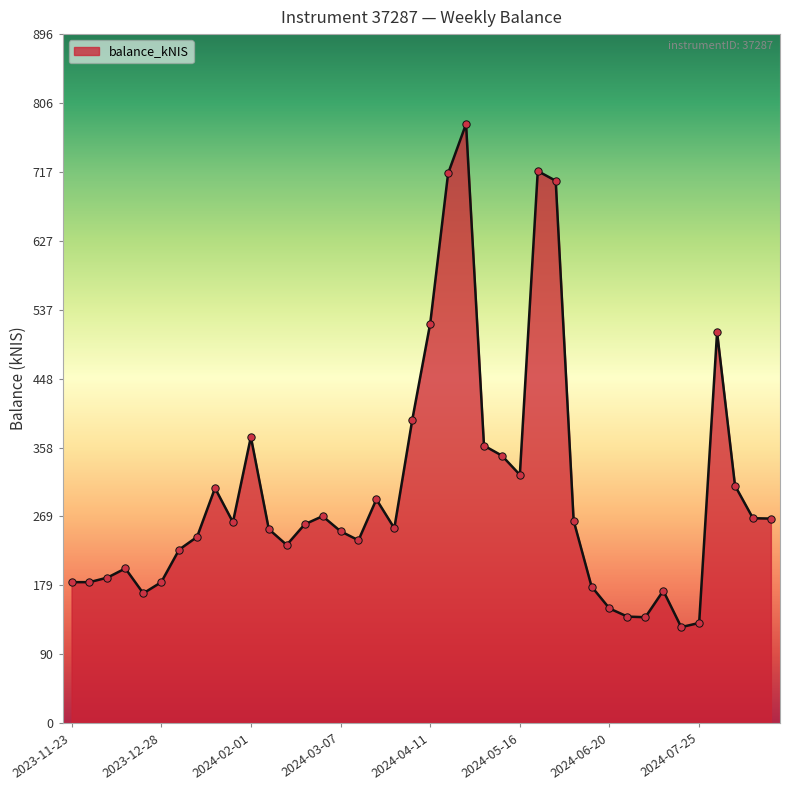

What is the minimum value shown in the chart?

124.9